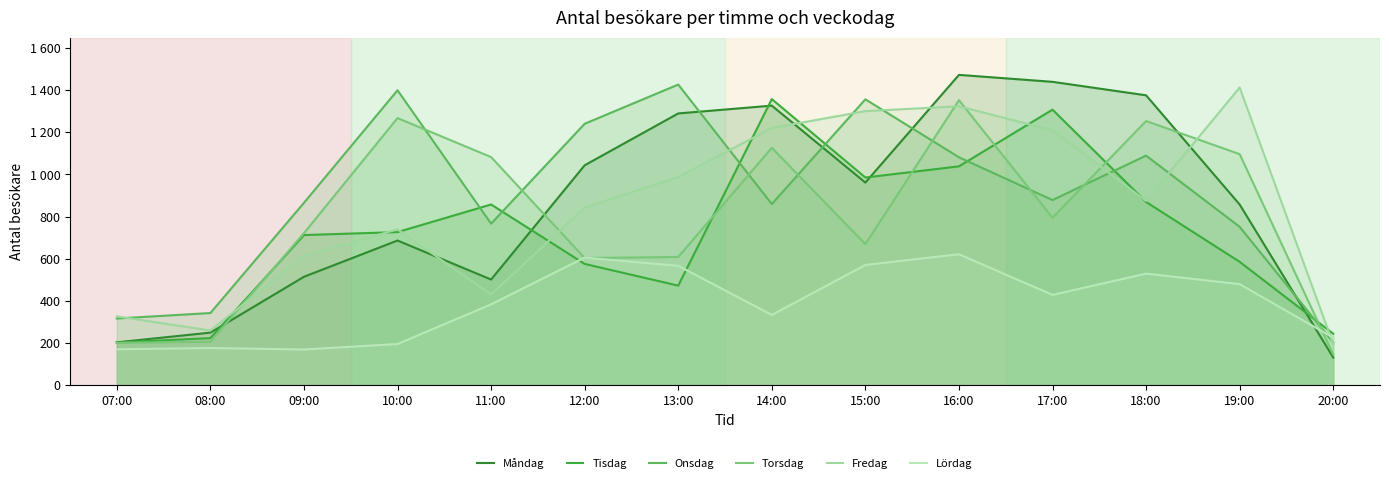

How many data points in Måndag are above 961?

6